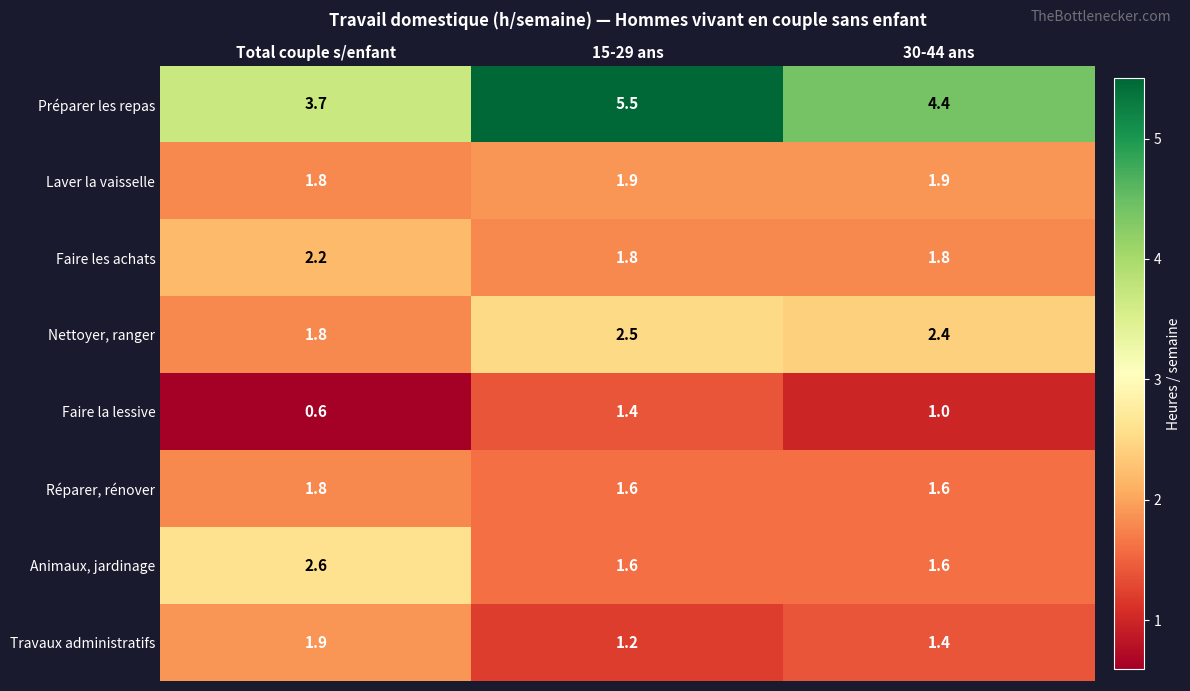

The value of Réparer, rénover at 15-29 ans is 1.6. True or false?

True